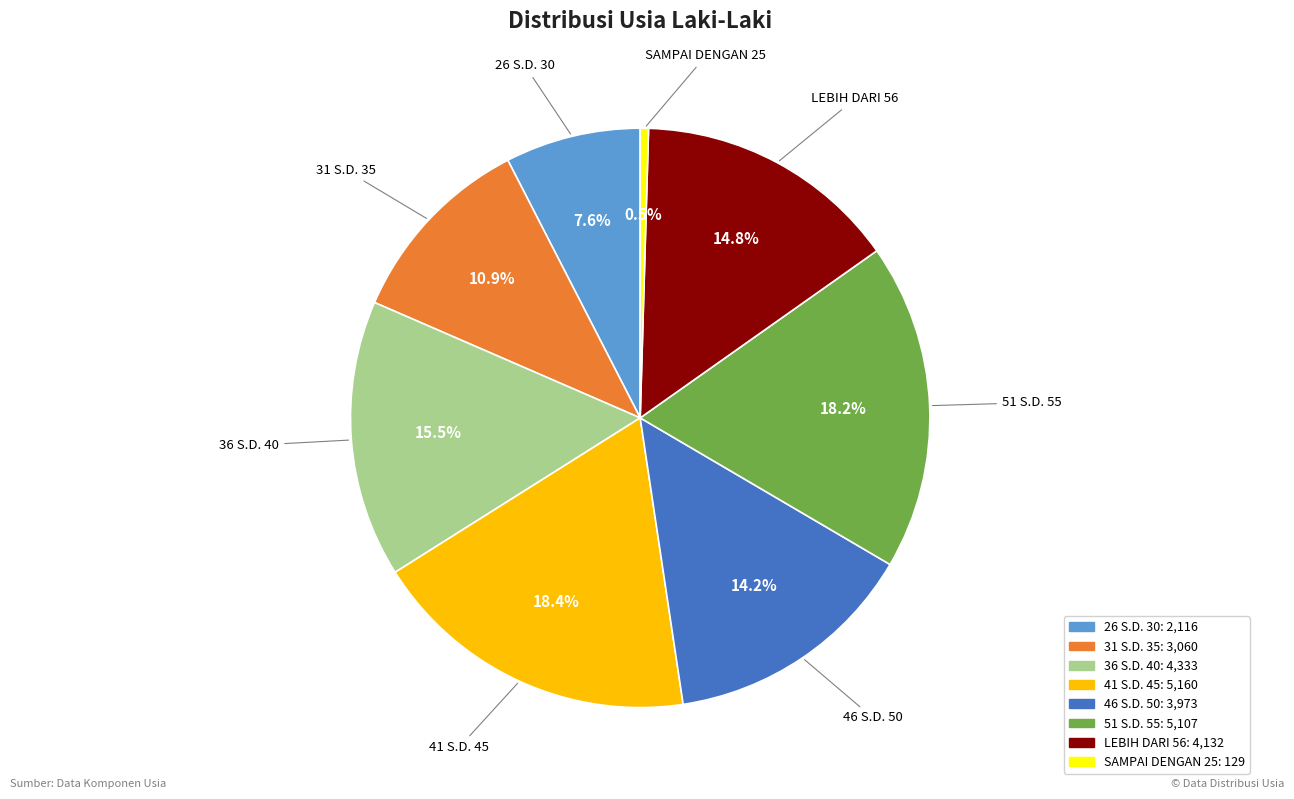

Count the number of slices in the pie.

8